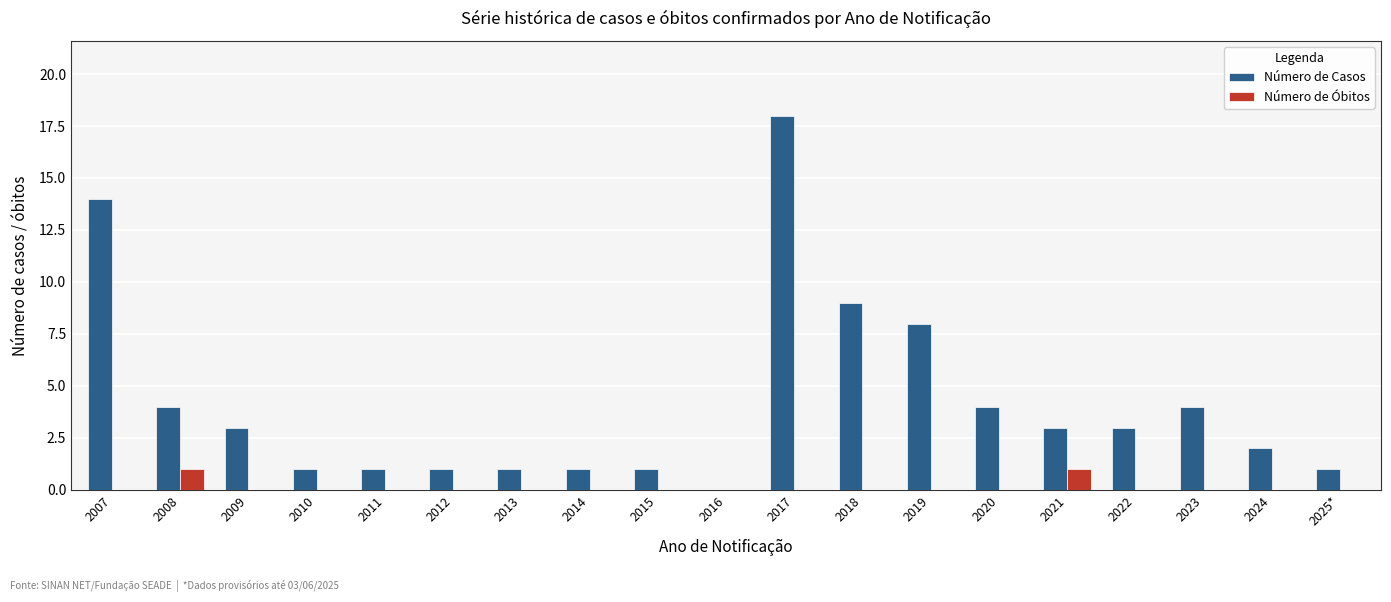

How many Número de Óbitos values are between 0 and 1?

19